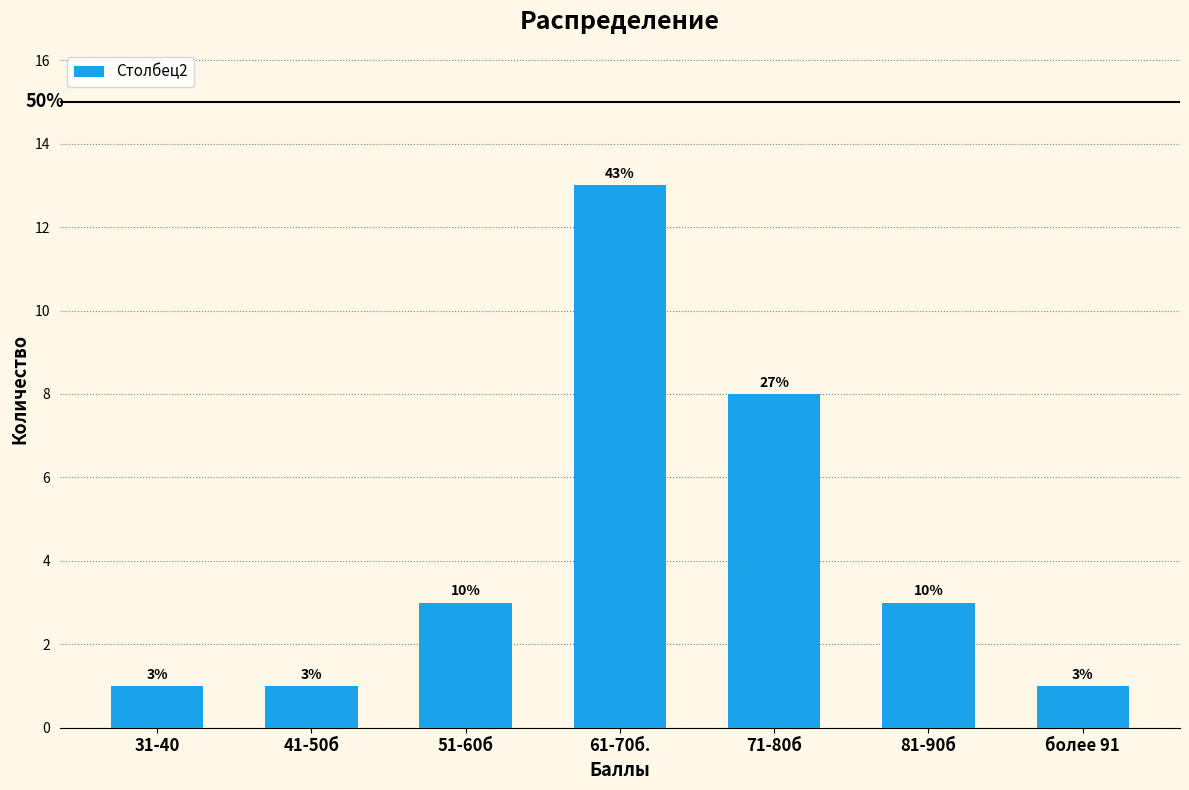

What is the maximum value shown in the chart?

13